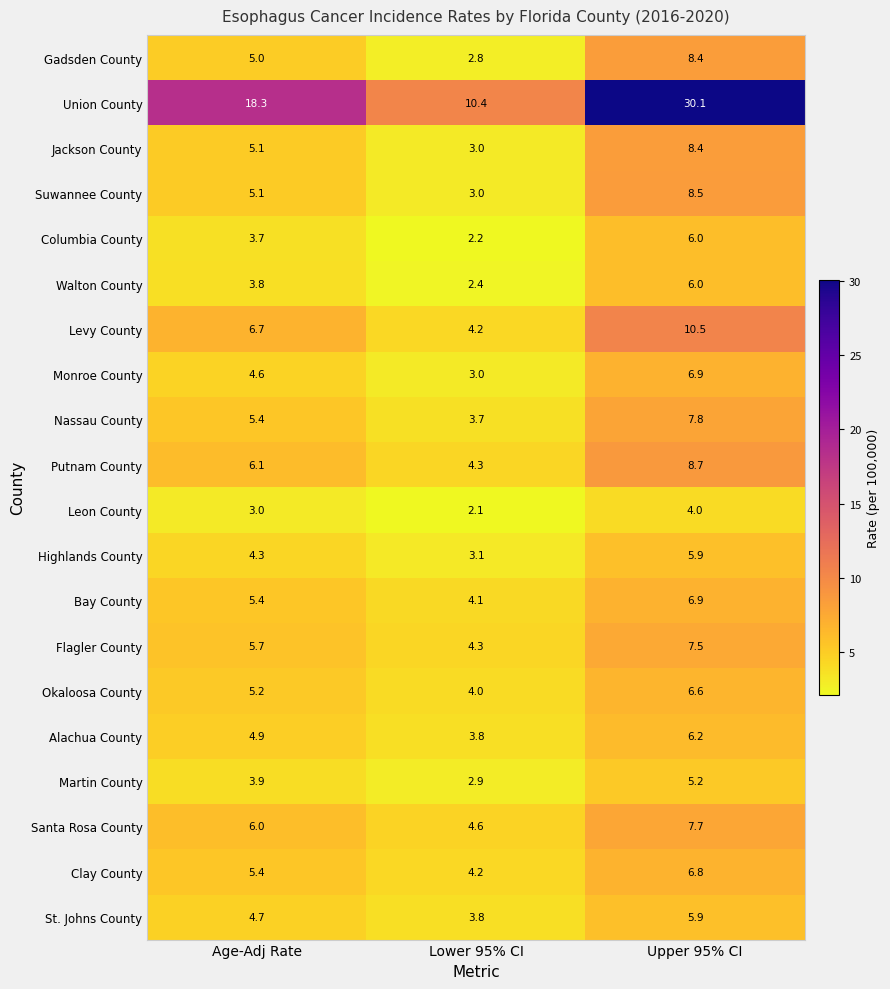

What is the difference between the highest and lowest values at Lower 95% CI?

8.3